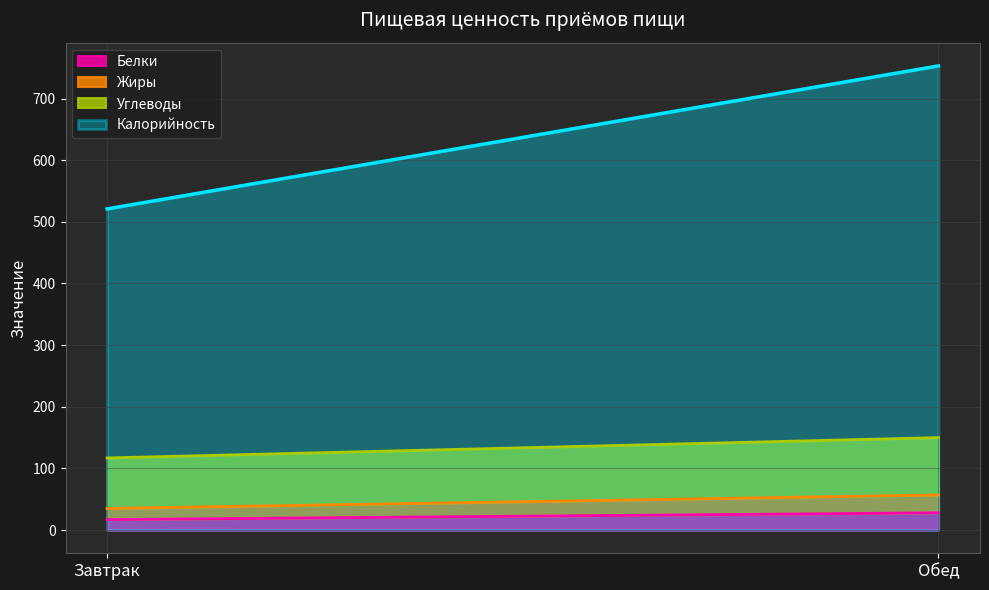

At how many categories does at least one series exceed 558?

1